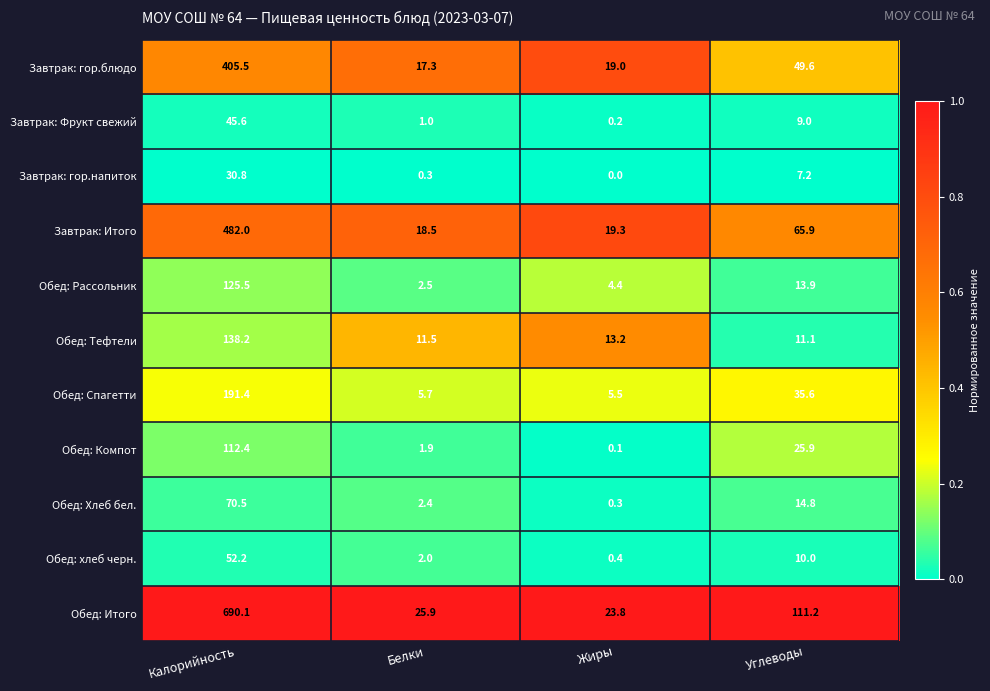

Which label corresponds to the smallest value in the chart?

Жиры